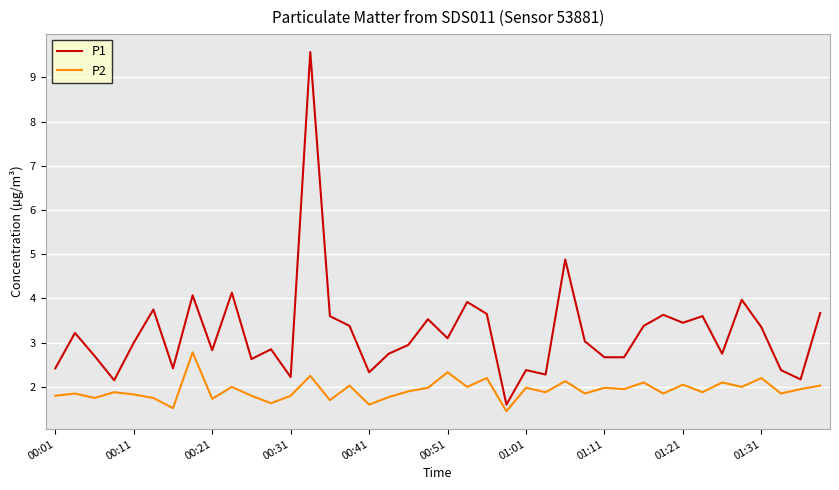

Which series has the largest range (max minus min)?

P1